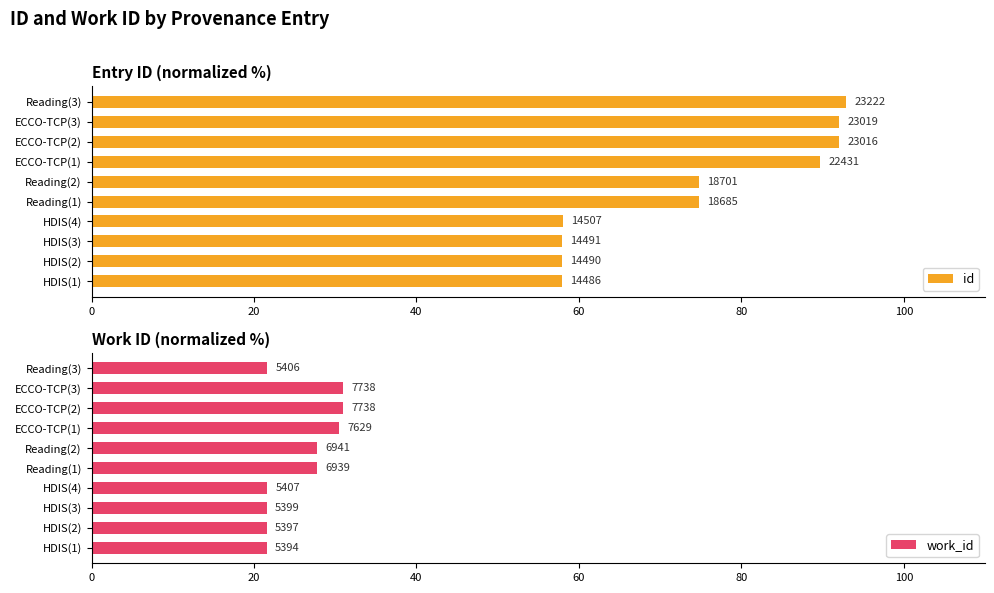

Rank the series by their maximum value, from highest to lowest.

id, work_id